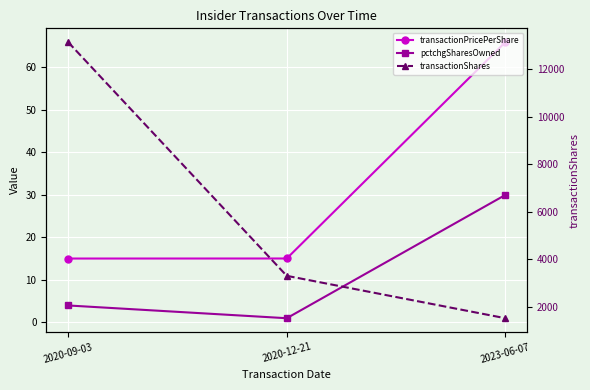

What position from the left is 2023-06-07?

3